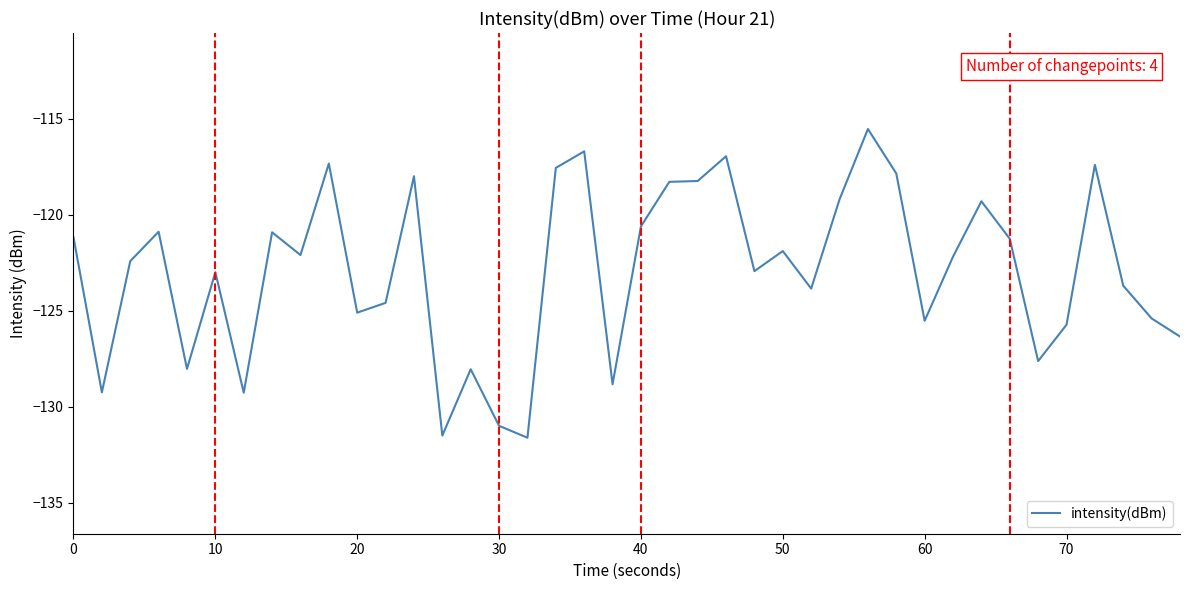

What is the difference between the maximum and minimum values?

16.1